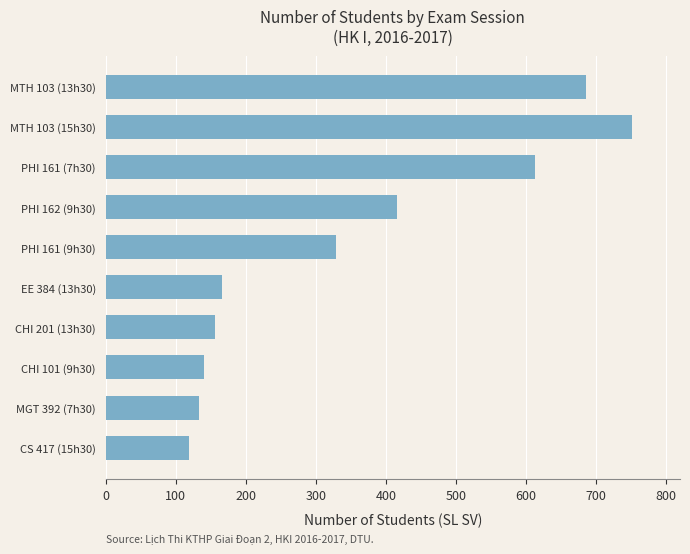

What is the approximate value at CHI 201 (13h30), to the nearest 100?

200